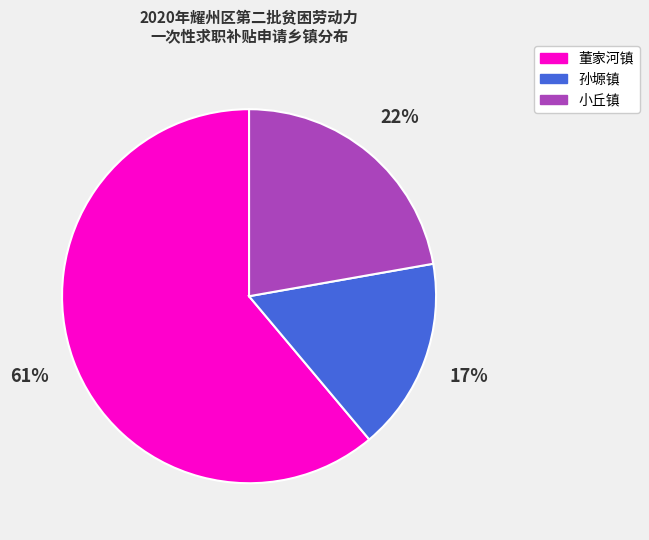

Which slice represents more than half of the pie?

董家河镇